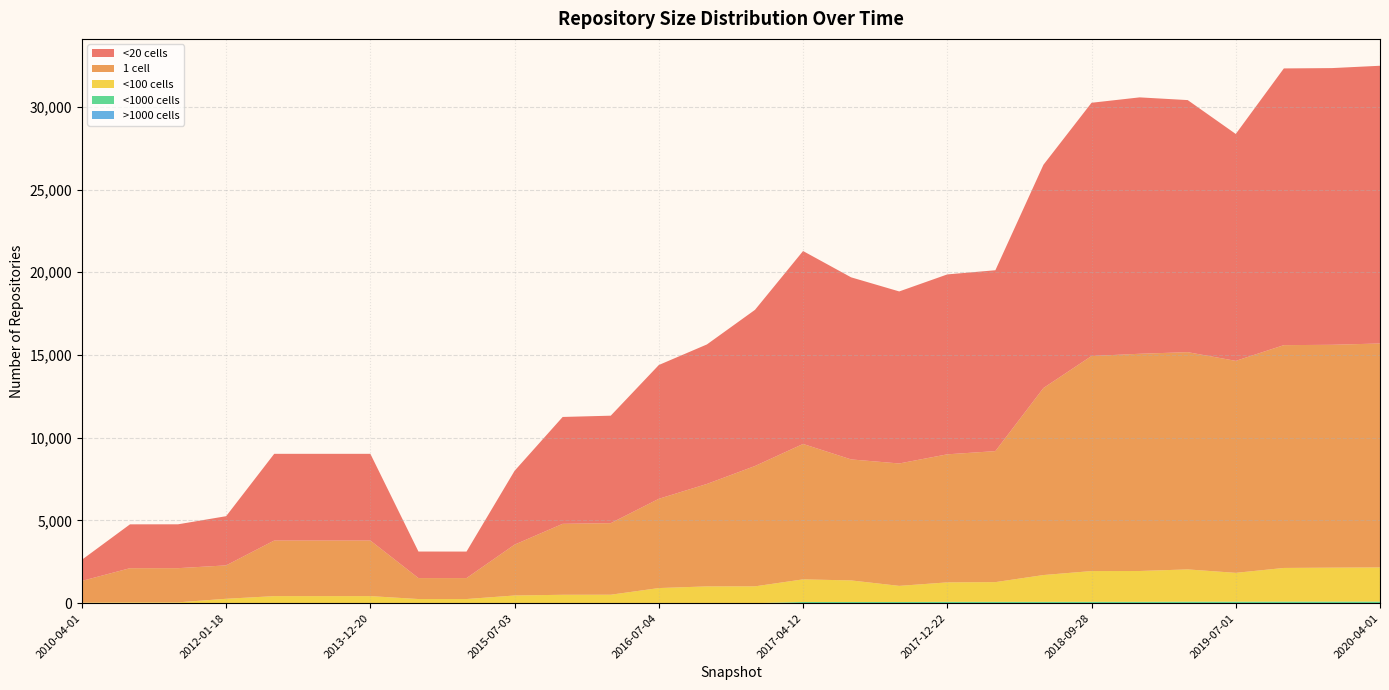

Reading left to right, list all the values displayed in this chart.

under_twenty_cells: 2010-04-01=1277	2010-11-17=2651	2011-06-10=2651	2012-01-18=2974	2012-10-31=5241	2013-05-21=5241	2013-12-20=5241	2014-03-28=1604	2015-01-19=1602	2015-07-03=4463	2015-10-01=6460	2016-01-04=6497	2016-07-04=8087	2016-10-07=8433	2016-12-27=9439	2017-04-12=11661	2017-07-24=11006	2017-10-12=10399	2017-12-22=10875	2018-04-09=10933	2018-07-11=13494	2018-09-28=15308	2019-01-01=15498	2019-04-06=15236	2019-07-01=13715	2019-10-09=16727	2020-01-01=16725	2020-04-01=16787
one_cell: 2010-04-01=1313	2010-11-17=2064	2011-06-10=2066	2012-01-18=2019	2012-10-31=3360	2013-05-21=3360	2013-12-20=3360	2014-03-28=1267	2015-01-19=1267	2015-07-03=3075	2015-10-01=4289	2016-01-04=4325	2016-07-04=5396	2016-10-07=6192	2016-12-27=7274	2017-04-12=8185	2017-07-24=7314	2017-10-12=7399	2017-12-22=7740	2018-04-09=7919	2018-07-11=11306	2018-09-28=12998	2019-01-01=13130	2019-04-06=13132	2019-07-01=12813	2019-10-09=13467	2020-01-01=13471	2020-04-01=13537
under_hundred_cells: 2010-04-01=34	2010-11-17=50	2011-06-10=50	2012-01-18=265	2012-10-31=426	2013-05-21=426	2013-12-20=426	2014-03-28=250	2015-01-19=250	2015-07-03=464	2015-10-01=507	2016-01-04=511	2016-07-04=913	2016-10-07=1014	2016-12-27=1017	2017-04-12=1369	2017-07-24=1305	2017-10-12=975	2017-12-22=1177	2018-04-09=1192	2018-07-11=1620	2018-09-28=1859	2019-01-01=1863	2019-04-06=1950	2019-07-01=1742	2019-10-09=2034	2020-01-01=2051	2020-04-01=2063
under_thousand_cells: 2010-04-01=0	2010-11-17=0	2011-06-10=0	2012-01-18=0	2012-10-31=0	2013-05-21=0	2013-12-20=0	2014-03-28=0	2015-01-19=0	2015-07-03=0	2015-10-01=0	2016-01-04=0	2016-07-04=0	2016-10-07=0	2016-12-27=0	2017-04-12=70	2017-07-24=70	2017-10-12=70	2017-12-22=80	2018-04-09=80	2018-07-11=80	2018-09-28=82	2019-01-01=82	2019-04-06=91	2019-07-01=91	2019-10-09=95	2020-01-01=96	2020-04-01=97
over_thousand_cells: 2010-04-01=0	2010-11-17=0	2011-06-10=0	2012-01-18=0	2012-10-31=0	2013-05-21=0	2013-12-20=0	2014-03-28=0	2015-01-19=0	2015-07-03=0	2015-10-01=0	2016-01-04=0	2016-07-04=0	2016-10-07=0	2016-12-27=0	2017-04-12=0	2017-07-24=0	2017-10-12=0	2017-12-22=0	2018-04-09=0	2018-07-11=0	2018-09-28=0	2019-01-01=0	2019-04-06=0	2019-07-01=0	2019-10-09=0	2020-01-01=0	2020-04-01=0